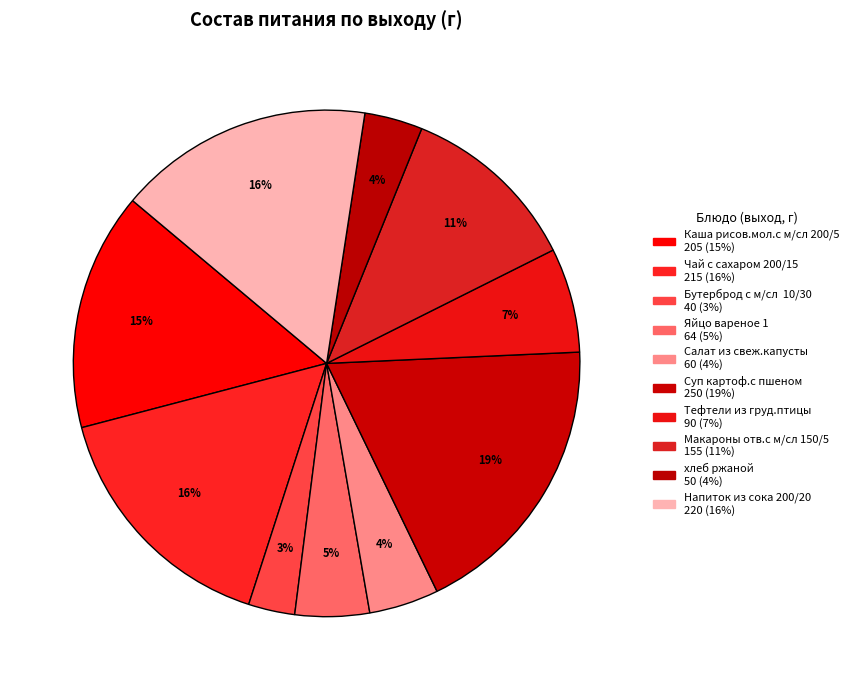

Is there a majority slice in this chart?

No